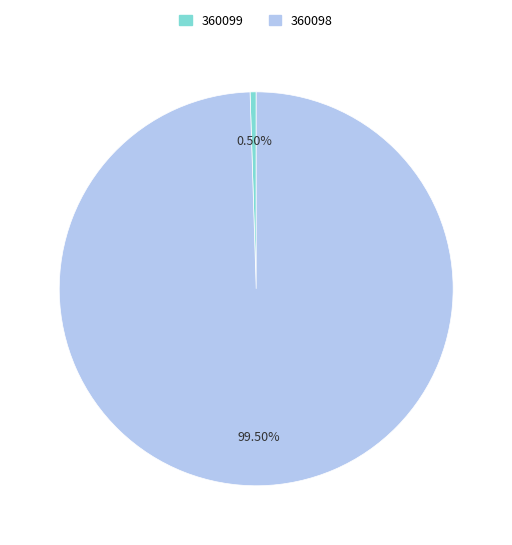

How many slices are in this pie chart?

2